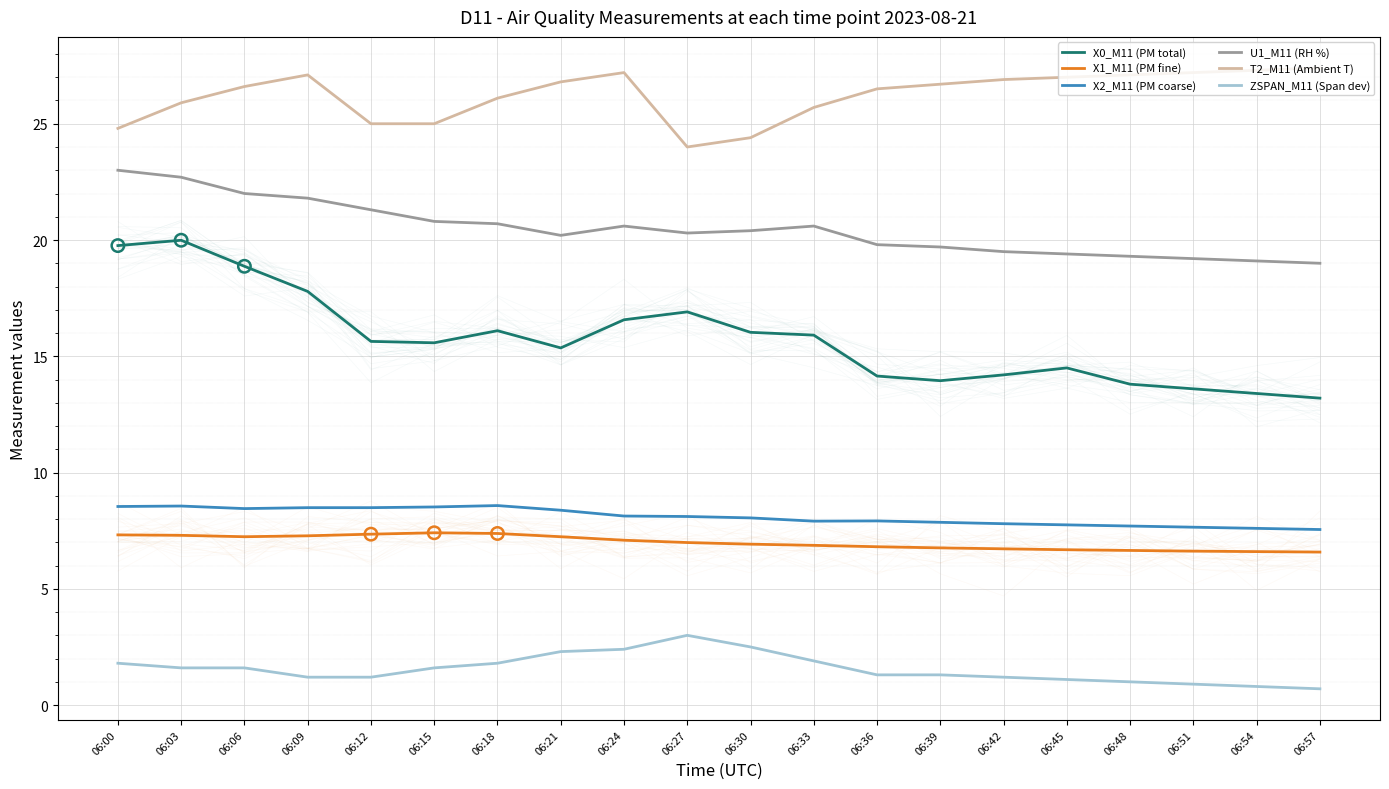

What is the total value across all series at 06:30?

78.3